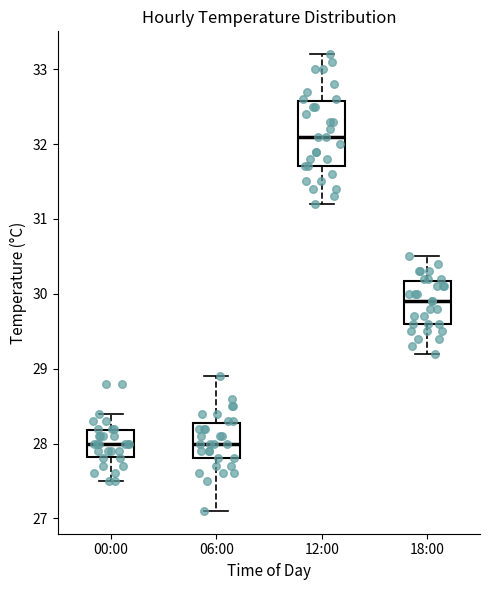

Where does the lower whisker of the box for 12:00 end on the y-axis? The values are not printed on the chart, so give them approximately, as read against the axis.

31.2